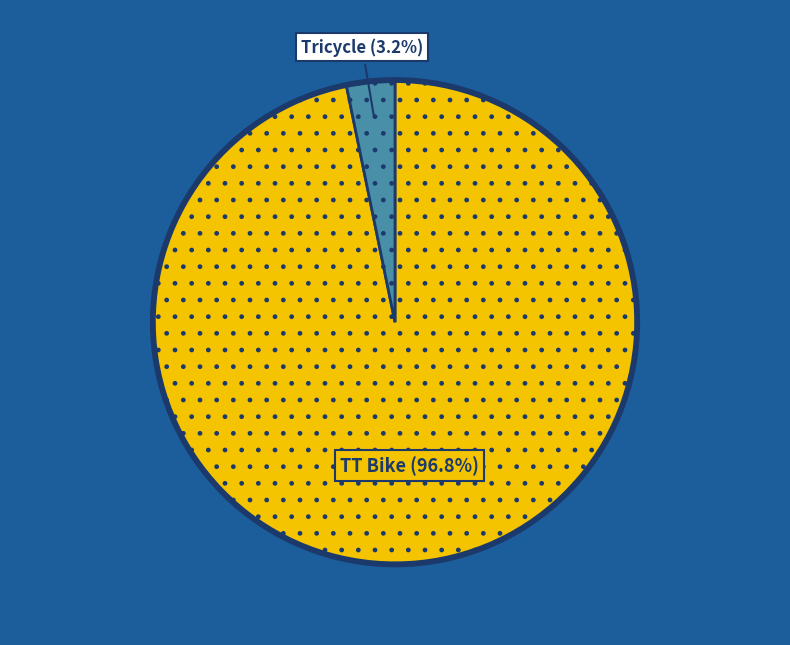

Does any single category account for the majority?

Yes